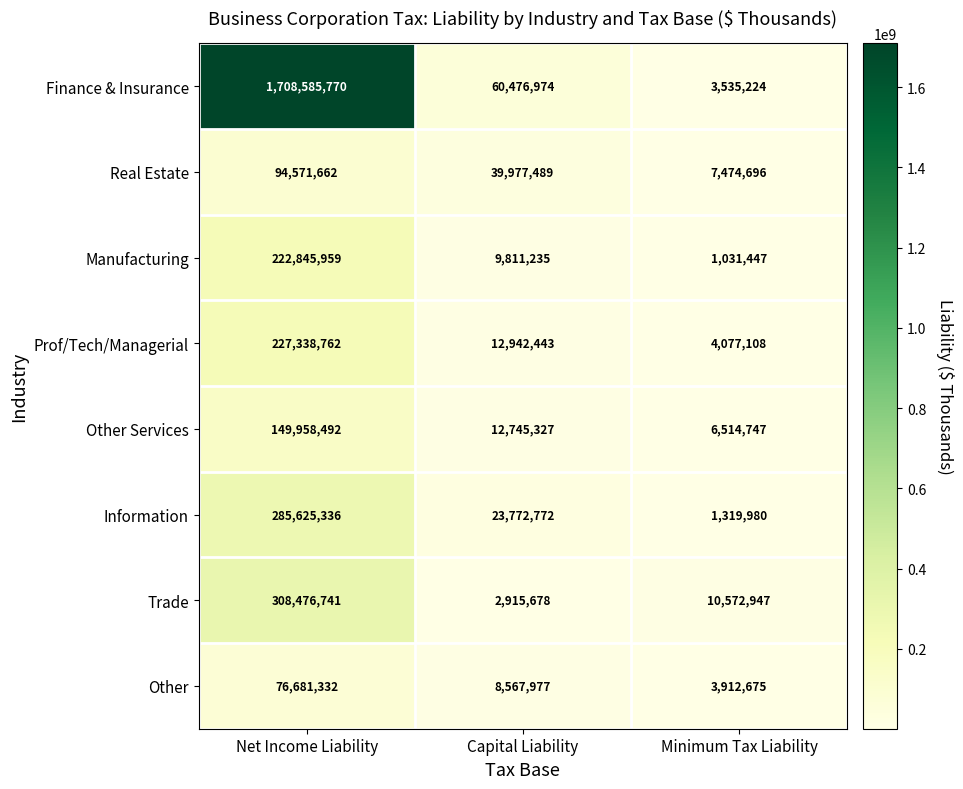

What is the average value of the Trade series?

107321789